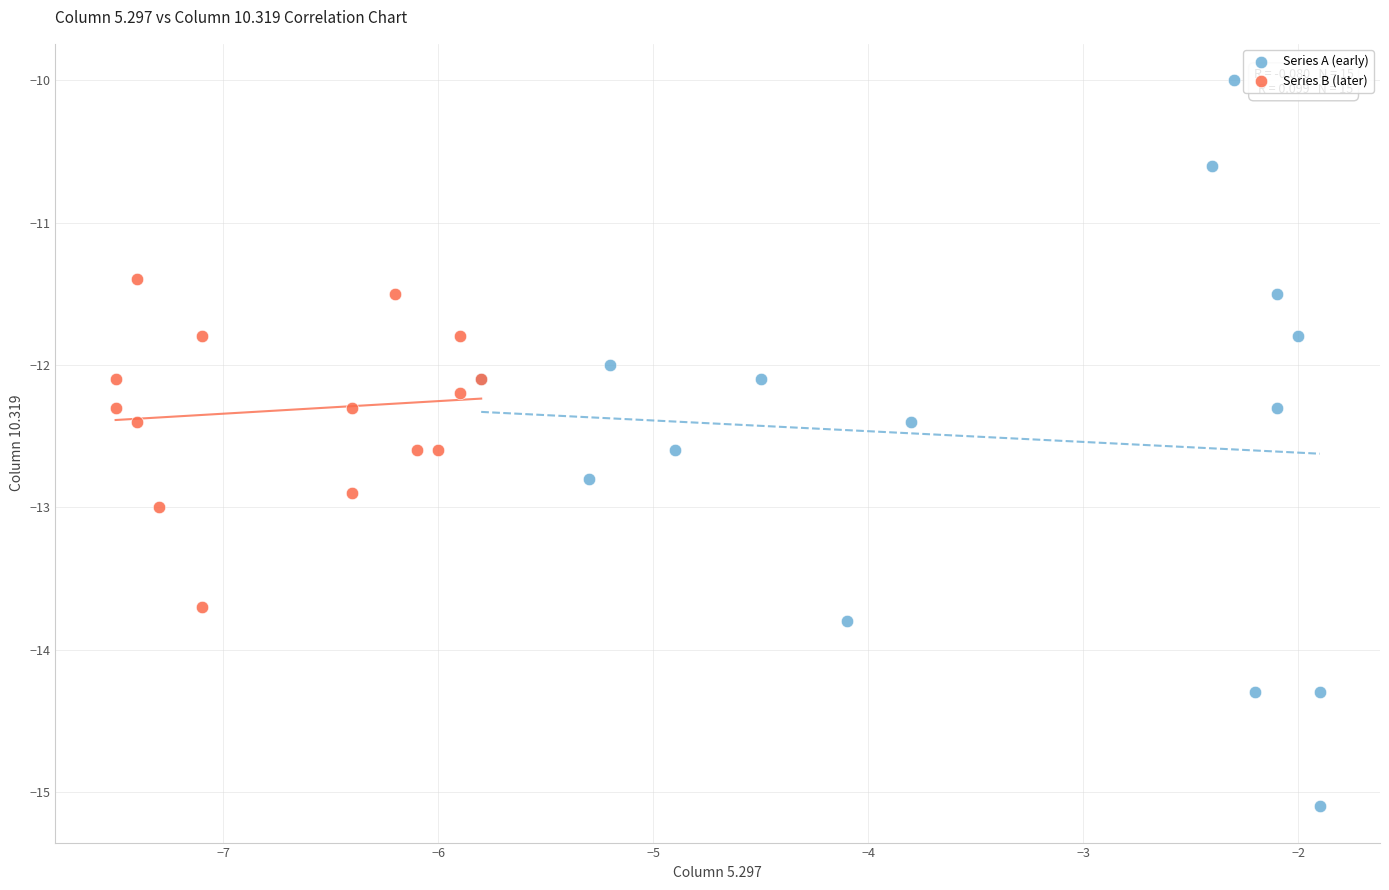

Which series reaches the minimum Y coordinate?

Series A (early)